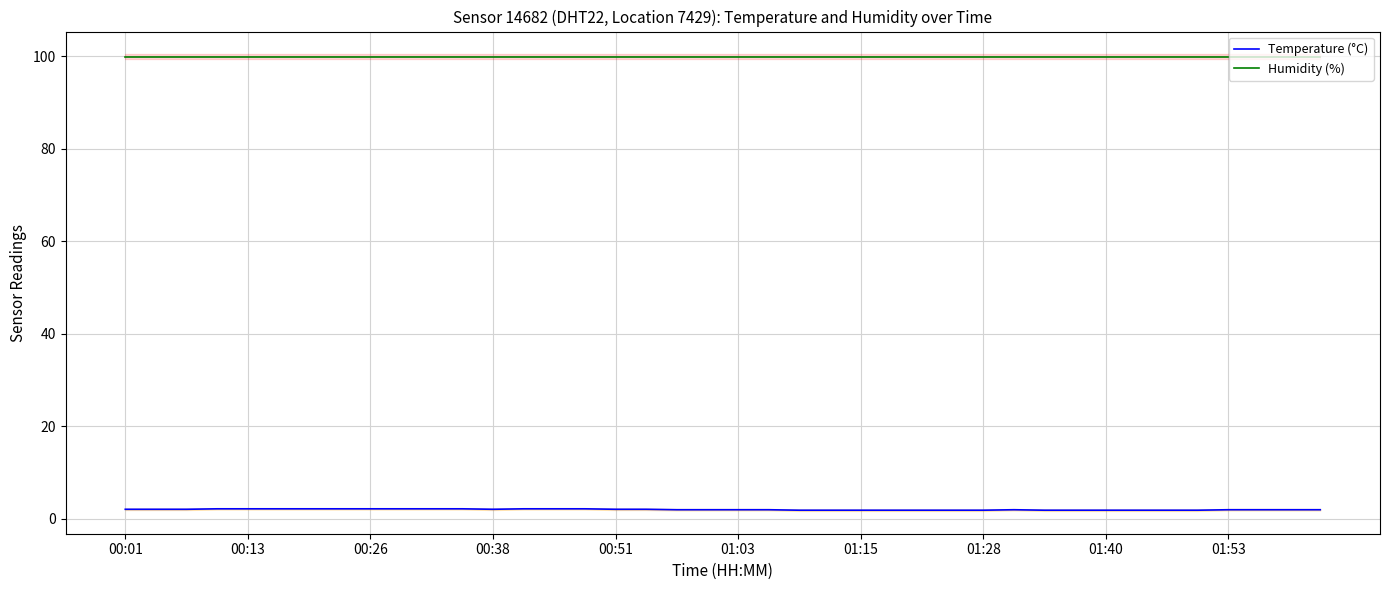

What is the sum of all Humidity (%) values?

3996.0